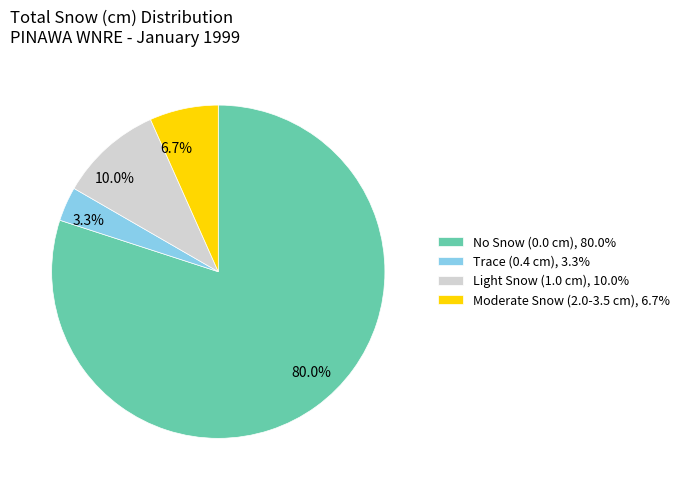

Count the number of slices in the pie.

4